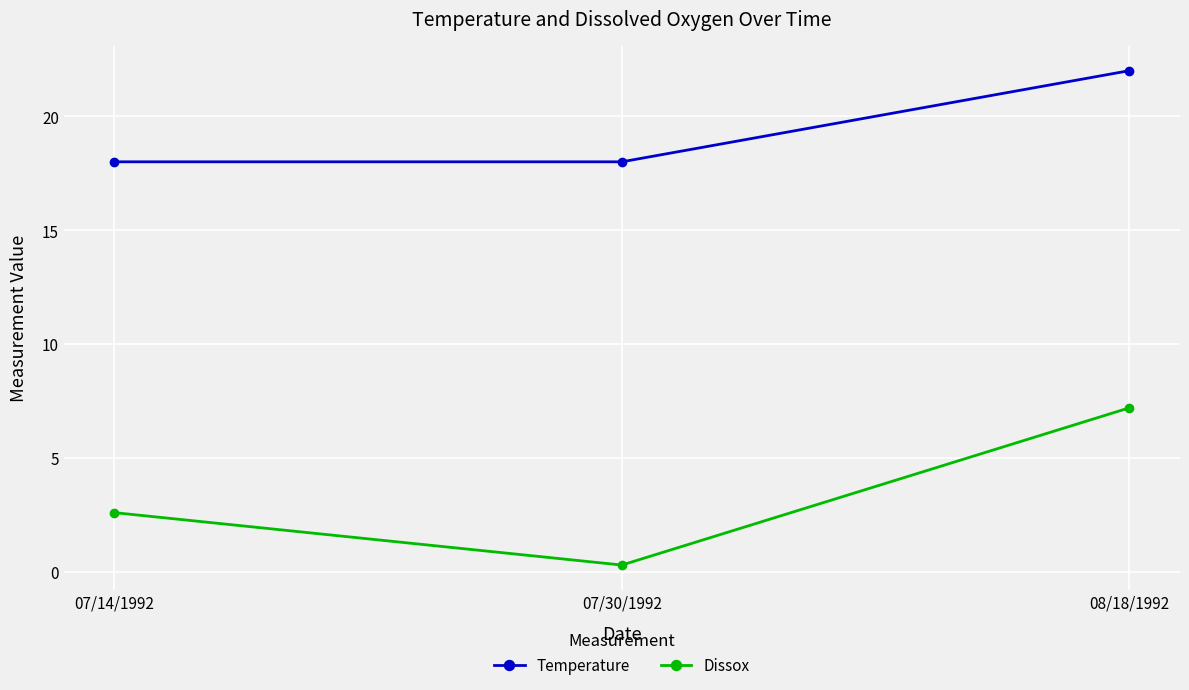

What is the difference between the highest and lowest values at 07/30/1992?

17.7